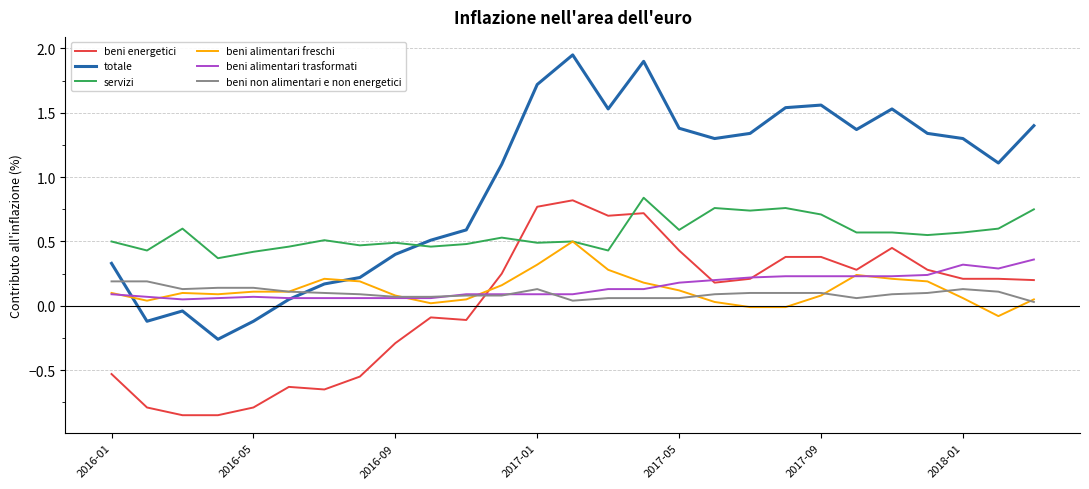

True or false: beni energetici and servizi cross at least once.

True